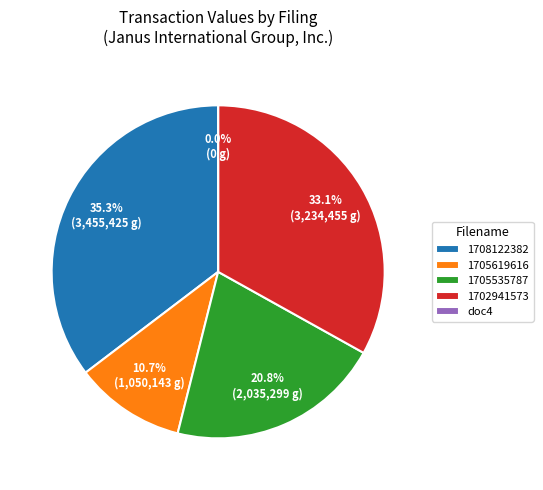

How many segments does this pie chart have?

5